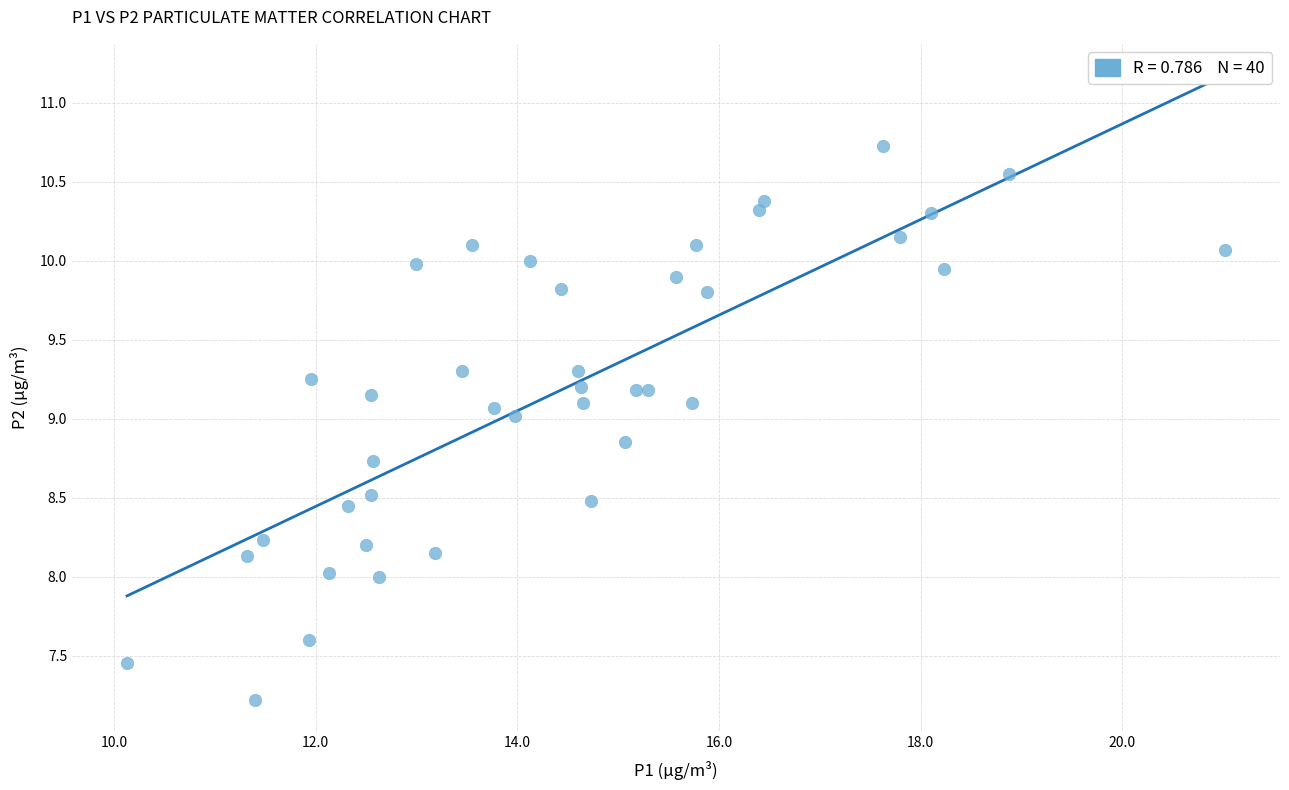

What is the range of X values (max minus min)?

10.9